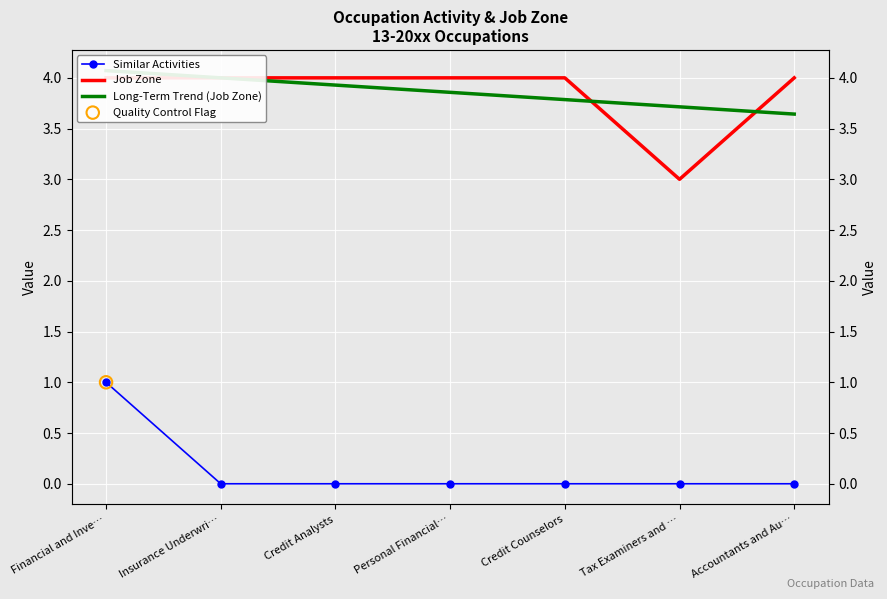

What is the total value across all series at Financial and Inve…?

9.1